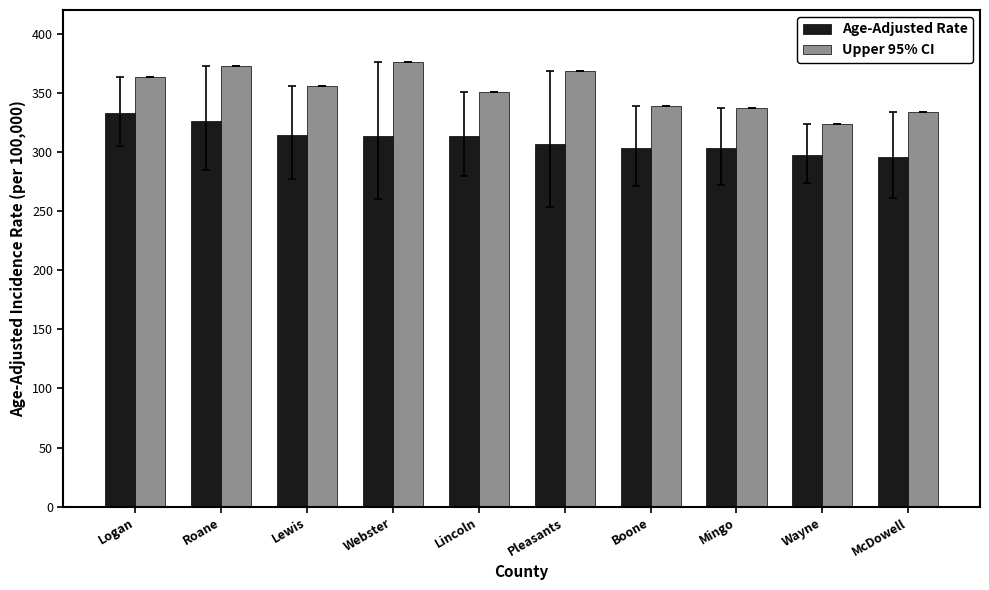

How many data points in Upper 95% CI are above 355?

5